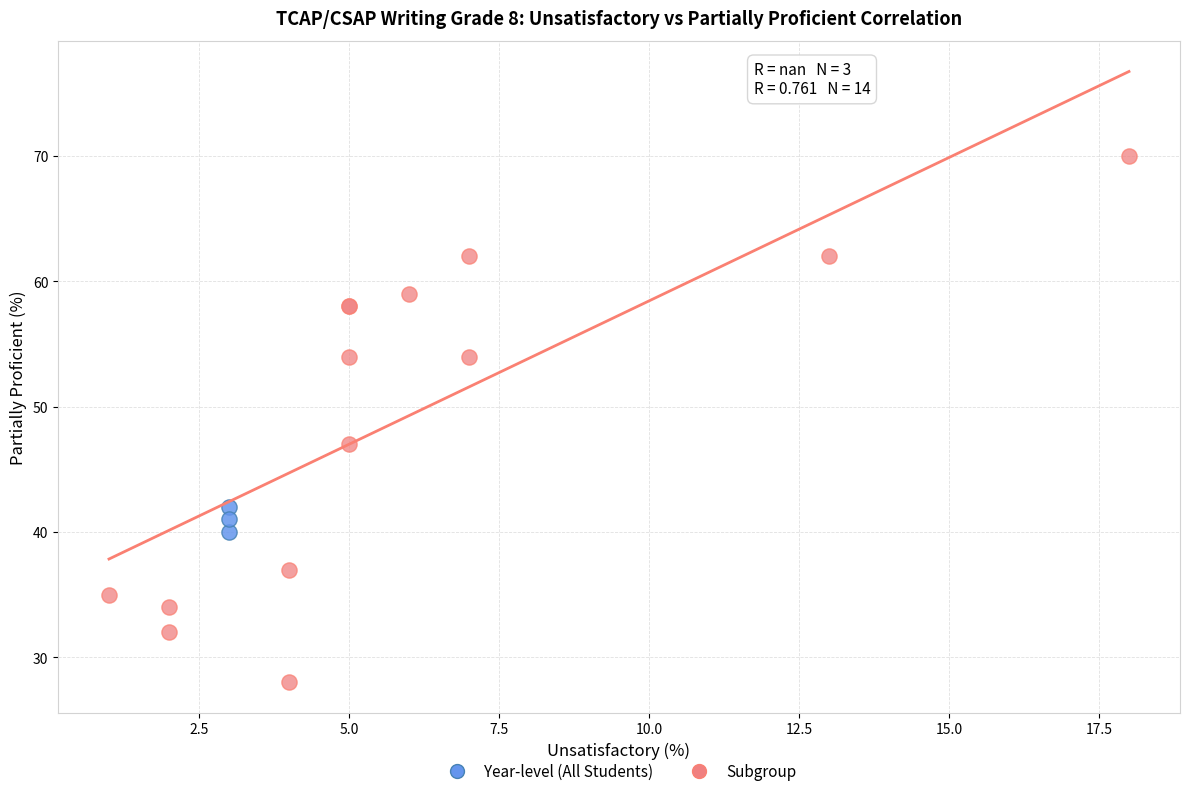

What are all the series names shown in the legend?

Year-level (All Students), Subgroup